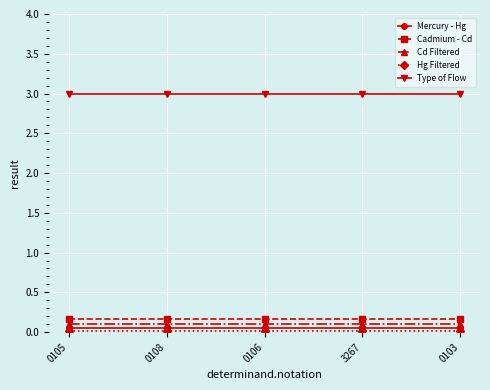

True or false: Cd Filtered and Type of Flow intersect in this chart.

False